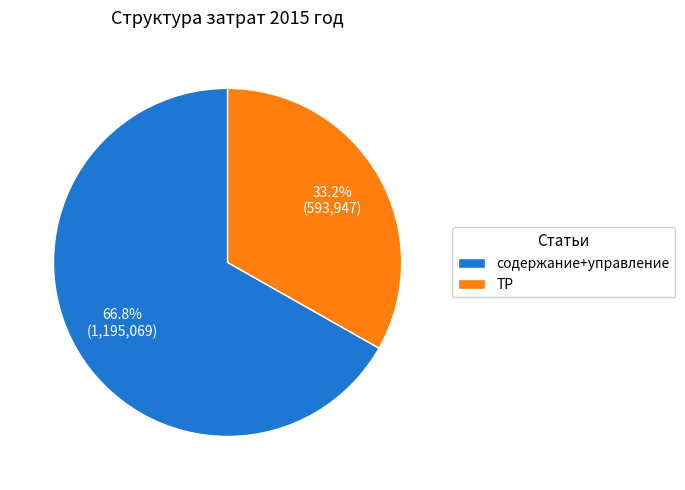

True or false: содержание+управление accounts for 75% of the total.

False